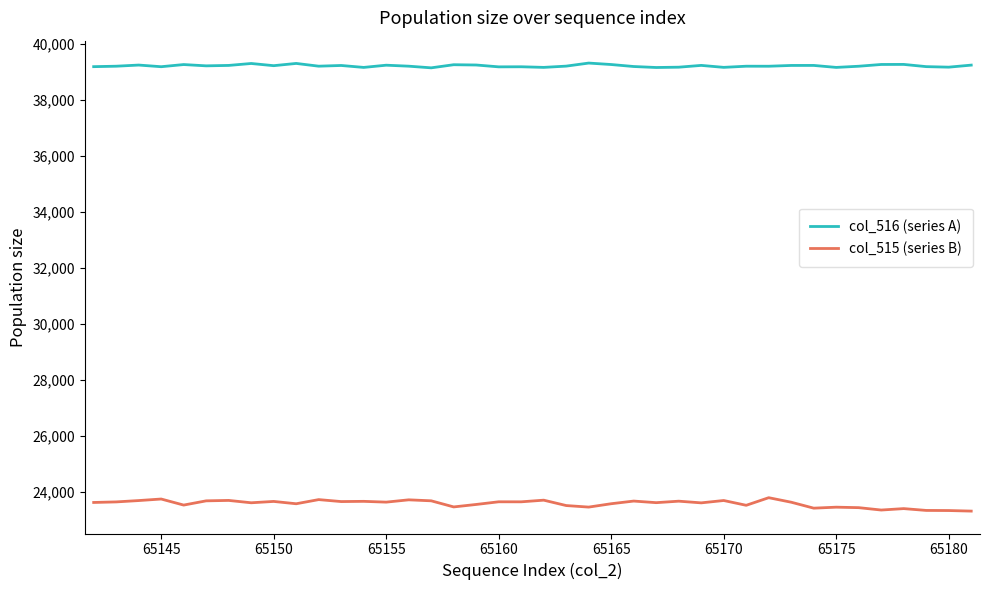

Rank the series by their maximum value, from highest to lowest.

col_516 (series A), col_515 (series B)